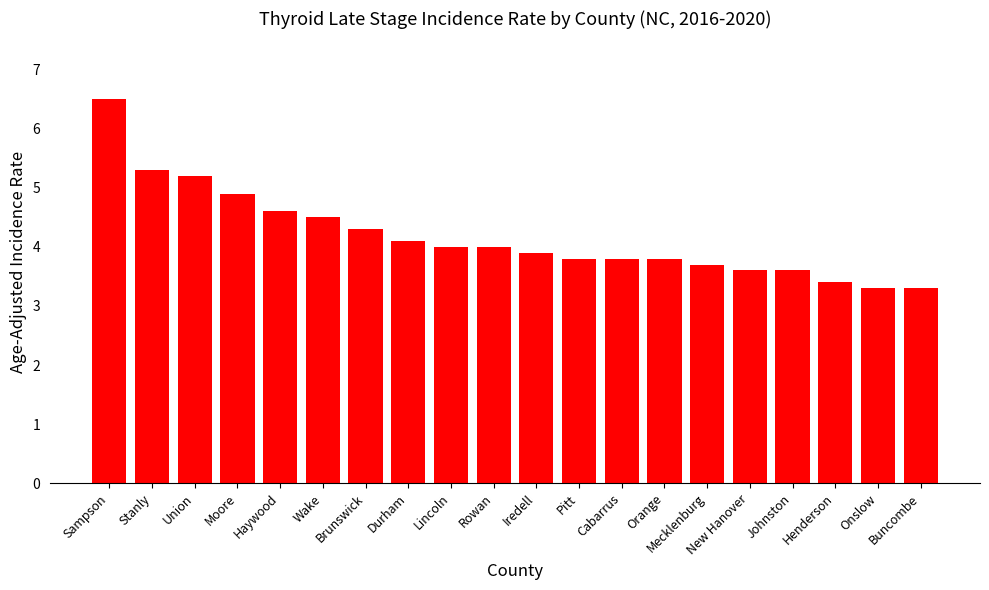

Is it true that the value at Durham is 4.1?

True